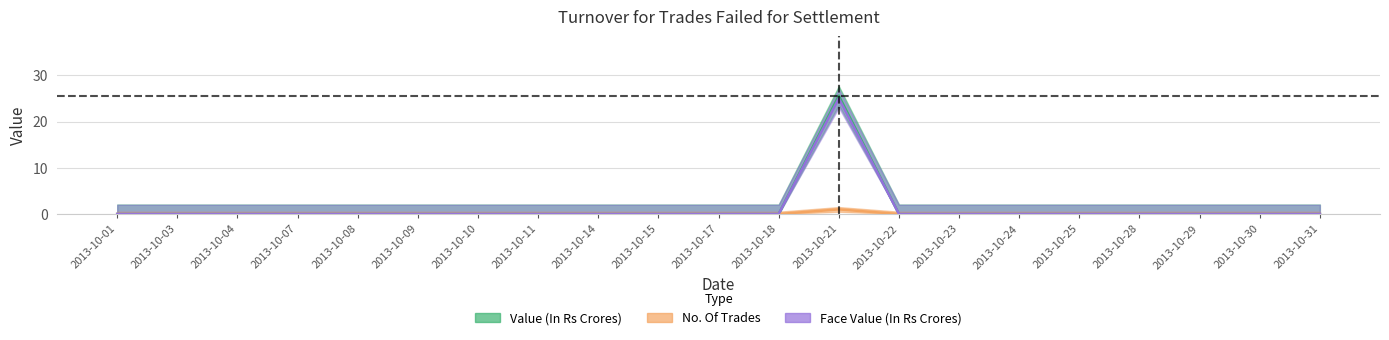

How many interior local peaks does the Value (In Rs Crores) series have?

1